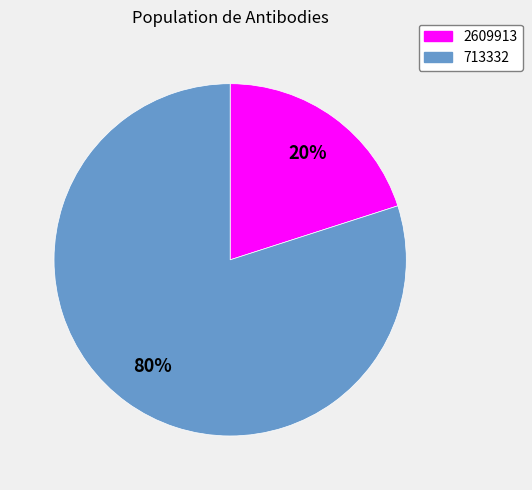

Do 2609913 and 713332 together represent more than half of the pie?

Yes